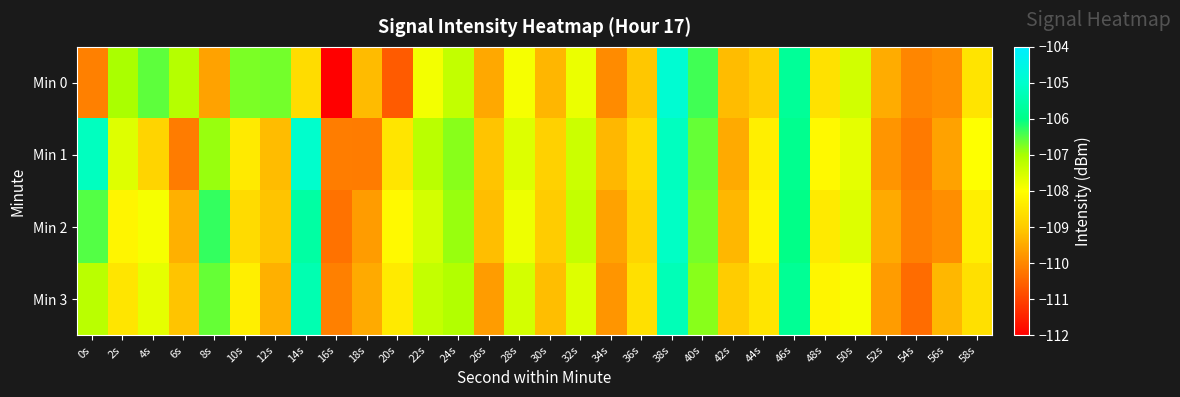

What is the difference between the highest and lowest values at 38s?

0.4